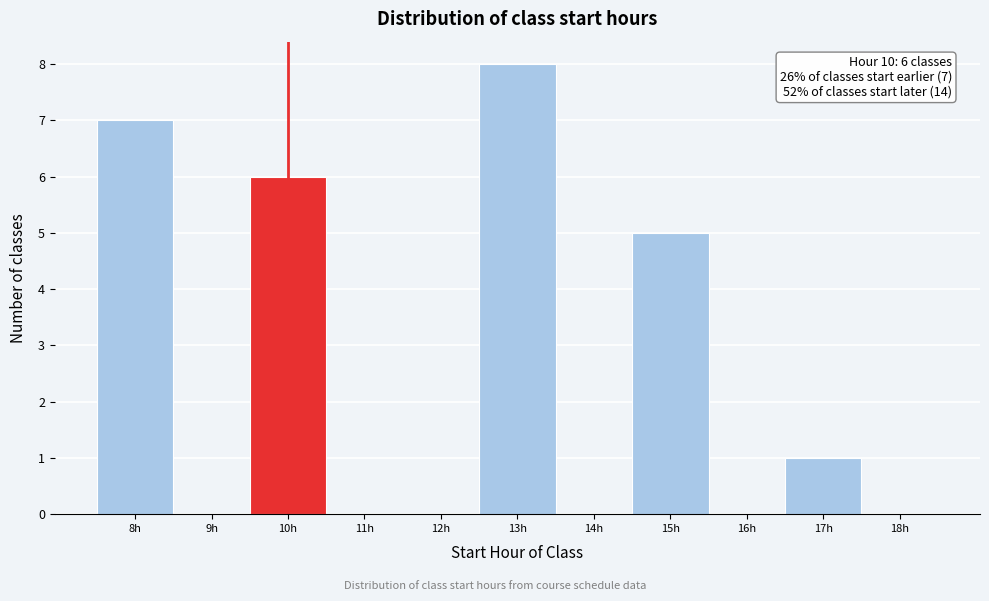

Reading right to left, extract all data points from this chart.

18h=0	17h=1	16h=0	15h=5	14h=0	13h=8	12h=0	11h=0	10h=6	9h=0	8h=7